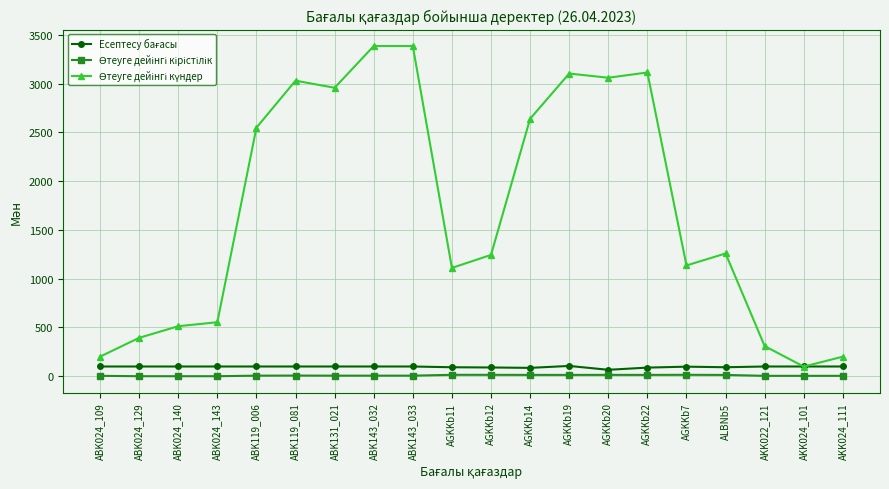

How many lines are shown in the chart?

3